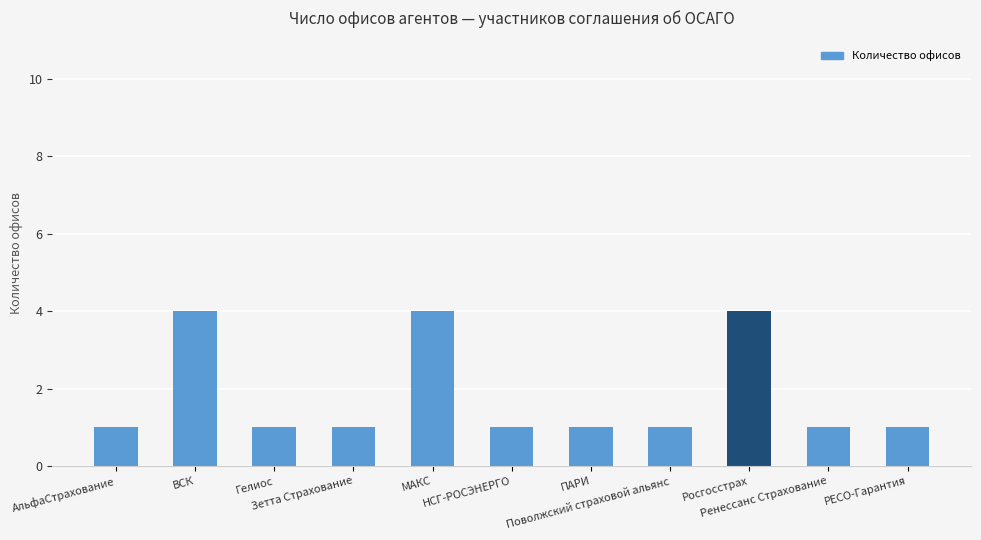

What is the average value?

2